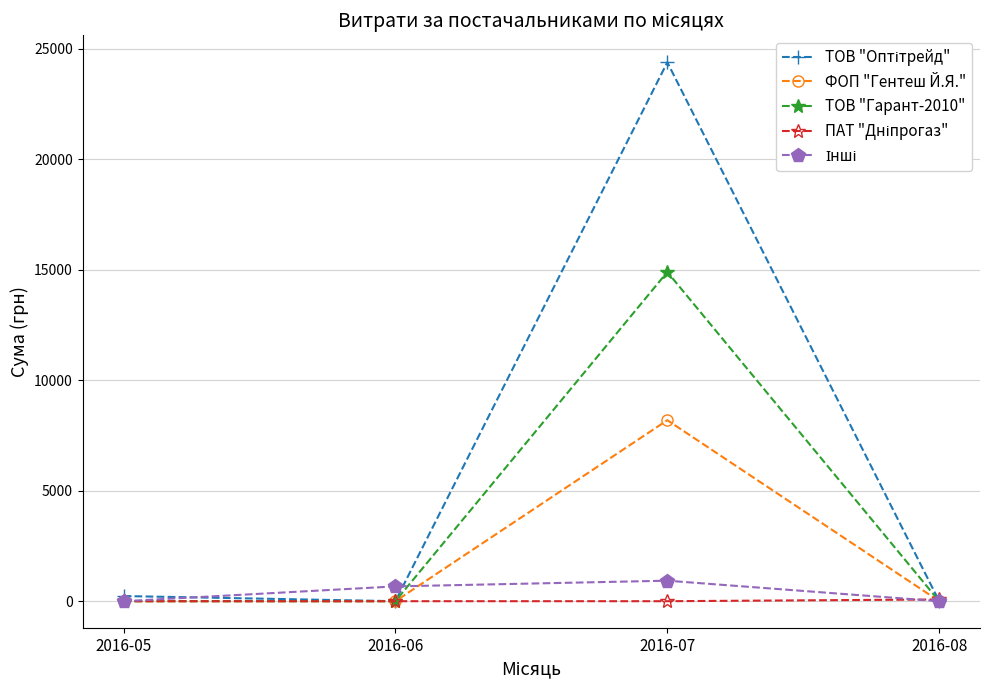

What is the maximum value shown in the chart?

24379.0